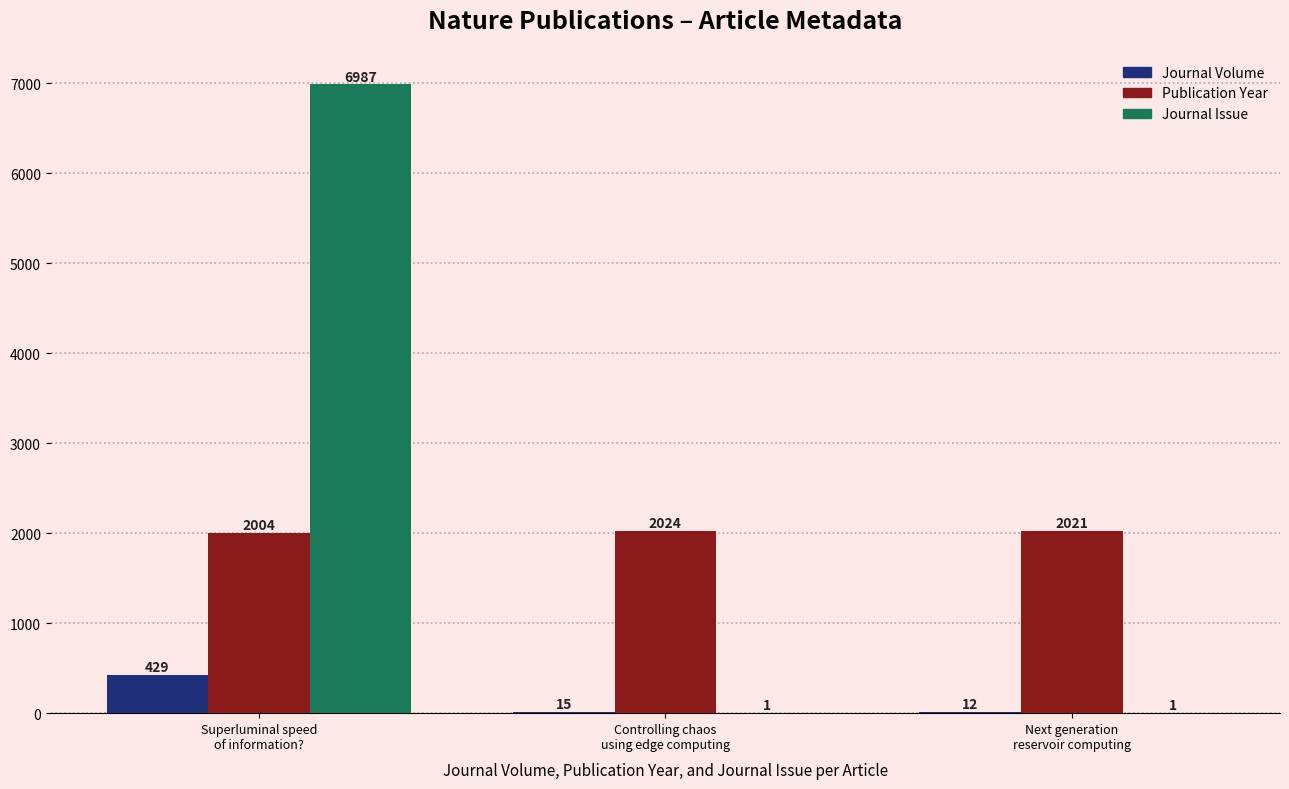

The Publication Year series shows 2021 at Next generation
reservoir computing. True or false?

True